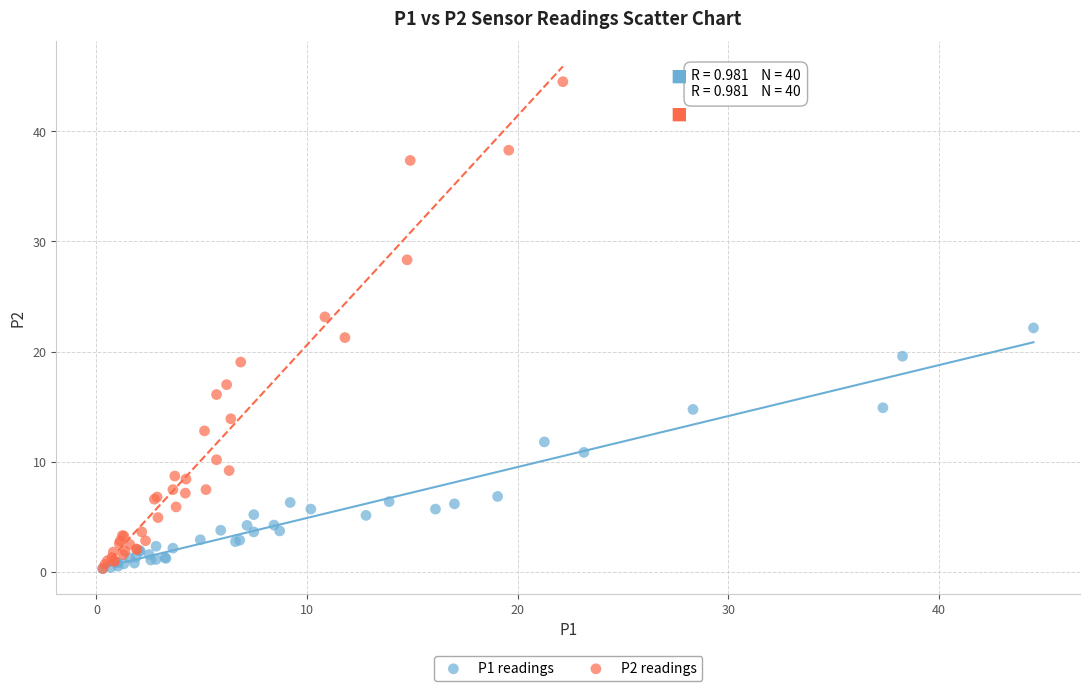

Which series has the largest Y range (max minus min)?

P2 readings